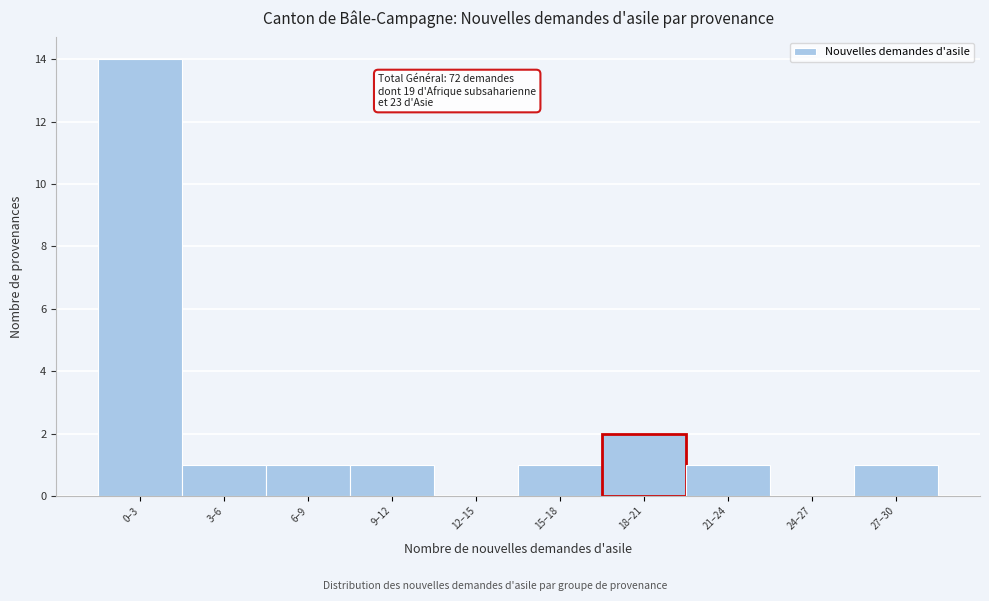

Reading left to right, list all the values displayed in this chart.

0–3=14	3–6=1	6–9=1	9–12=1	12–15=0	15–18=1	18–21=2	21–24=1	24–27=0	27–30=1